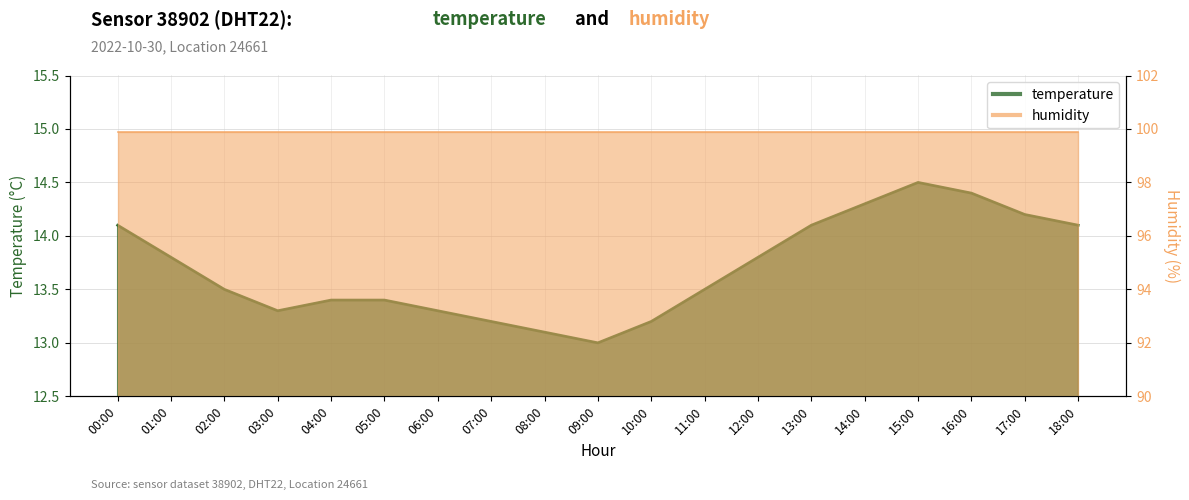

Approximately how many times larger is the value at 16:00 compared to 15:00?

1.0